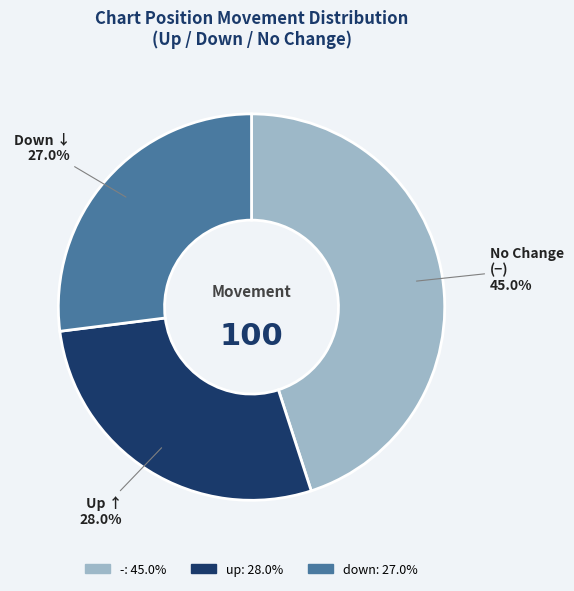

How many segments does this pie chart have?

3